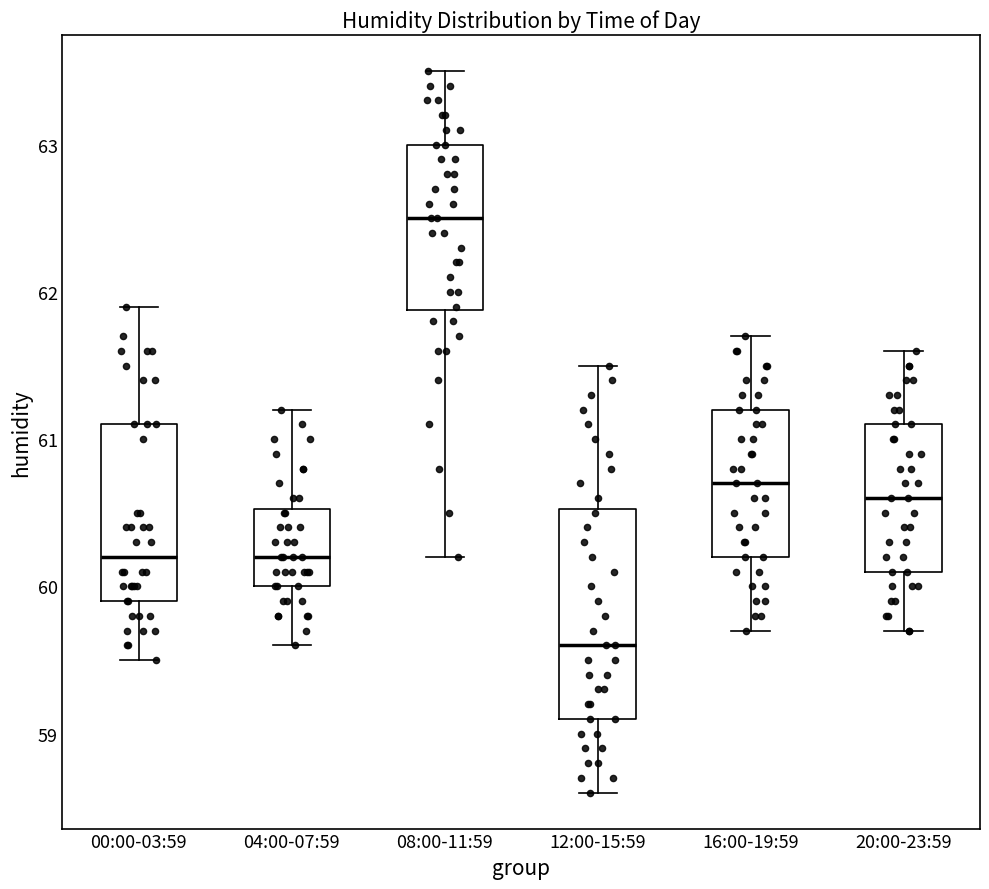

Which box's median line is the lowest?

12:00-15:59